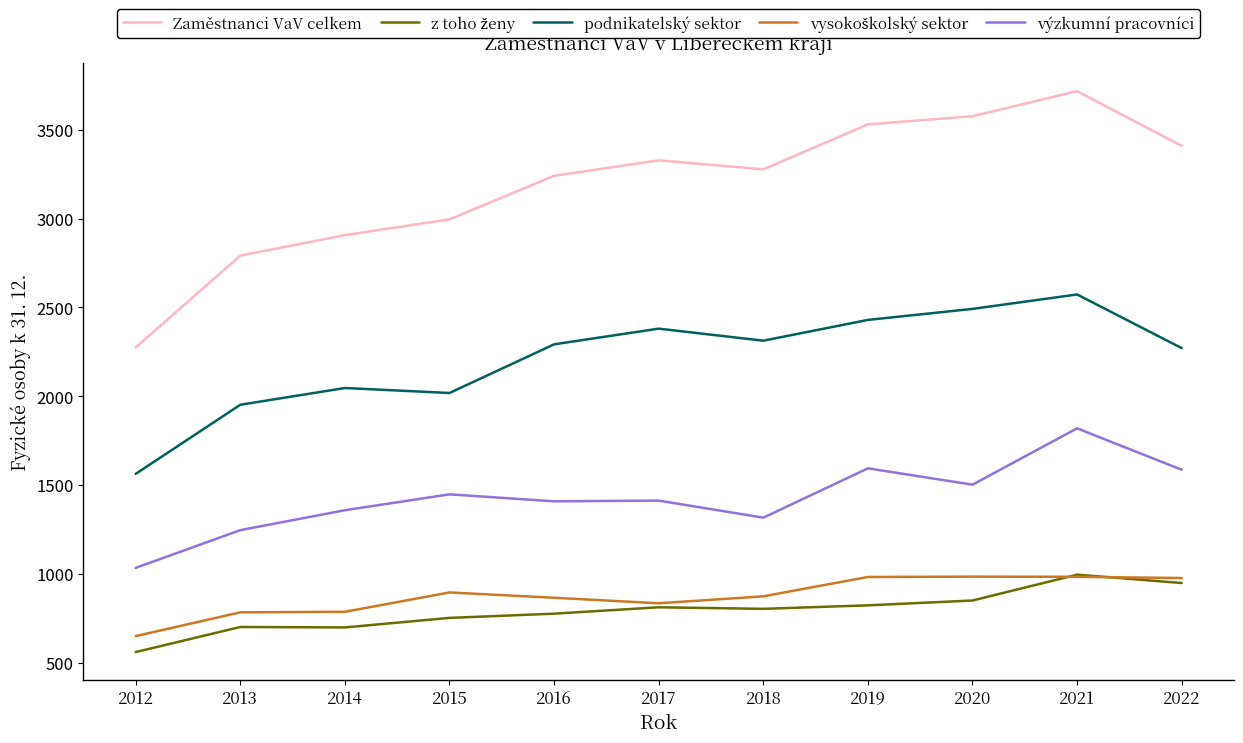

How many lines are shown in the chart?

5